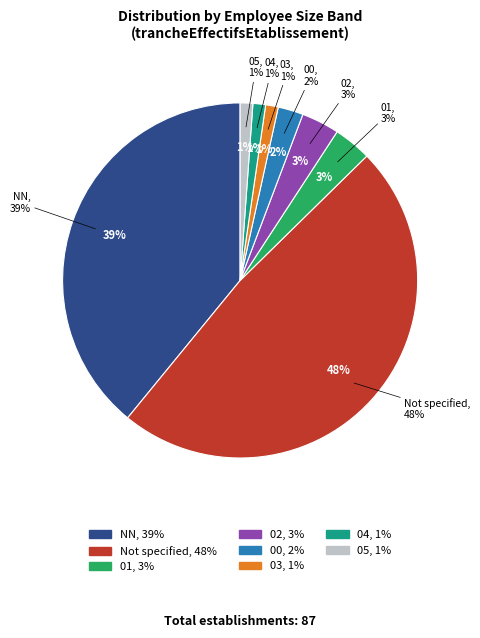

Does any single category account for the majority?

No